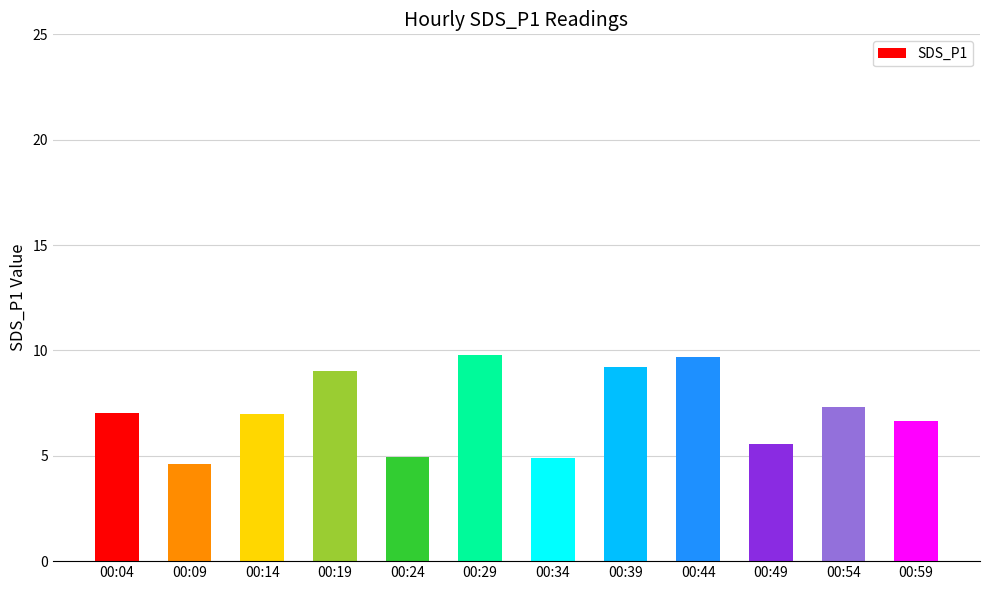

Is it true that the value at 00:29 is 9.8?

True